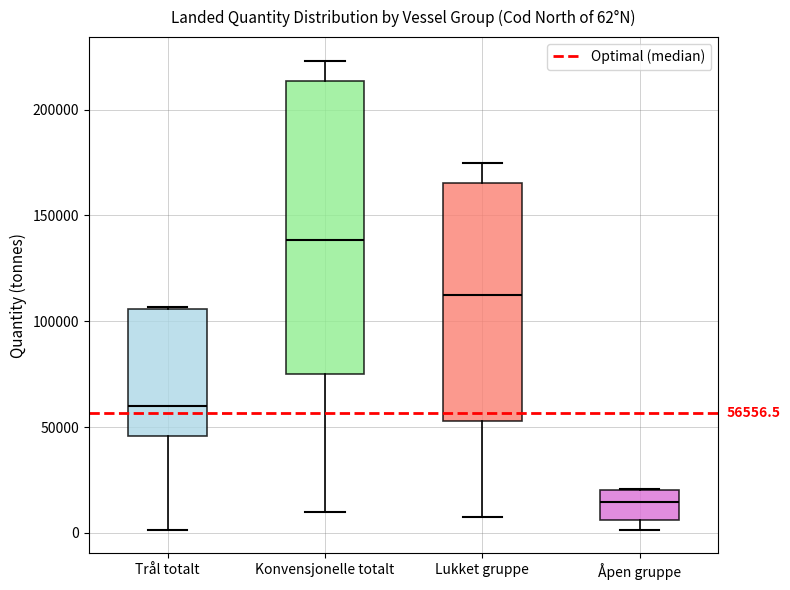

Which box's median line is the lowest?

Åpen gruppe